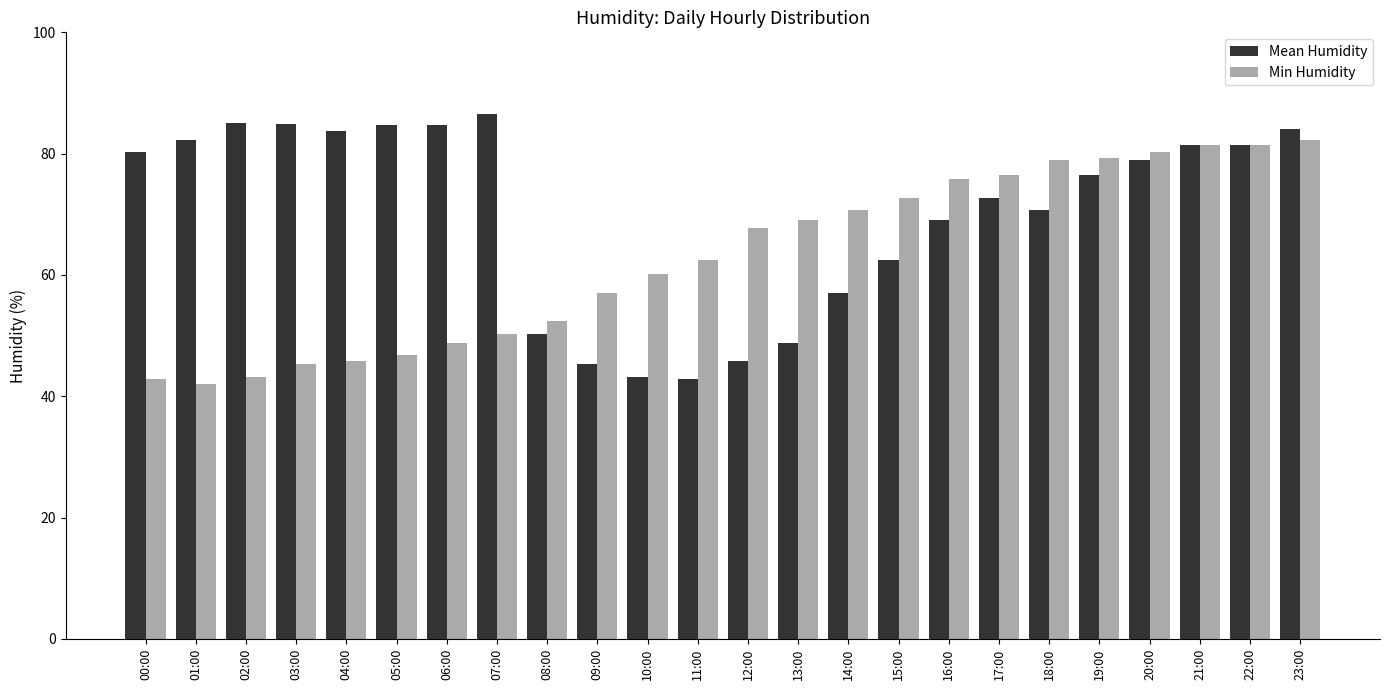

What is the label of the 6th bar from the left?

05:00